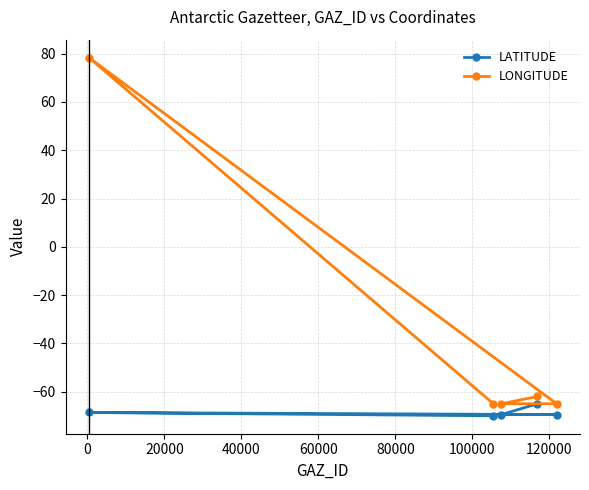

What is the value of the LONGITUDE point at the 3rd from the left?

-65.0